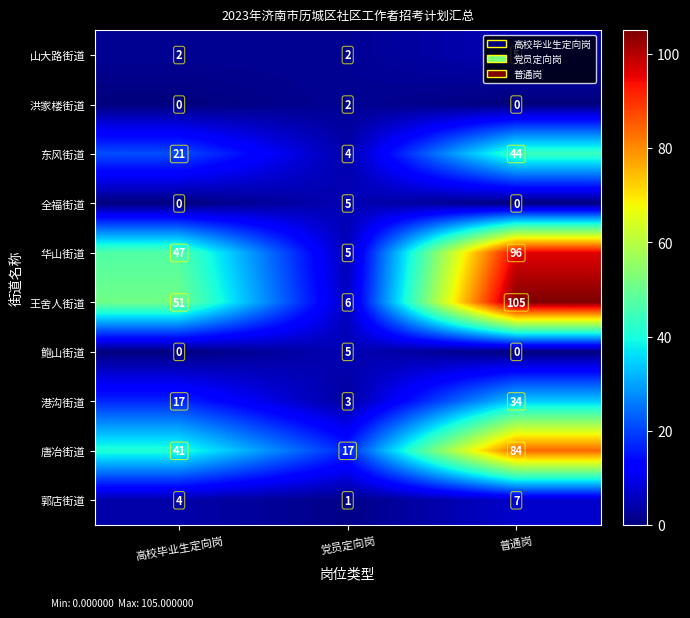

True or false: 鲍山街道 has a value of -3 at 普通岗.

False